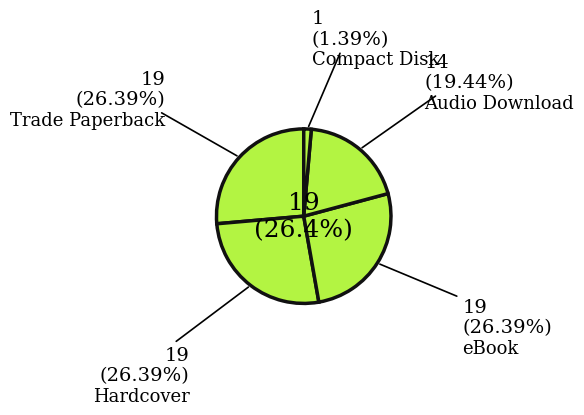

Which slice is the smallest?

Compact Disk